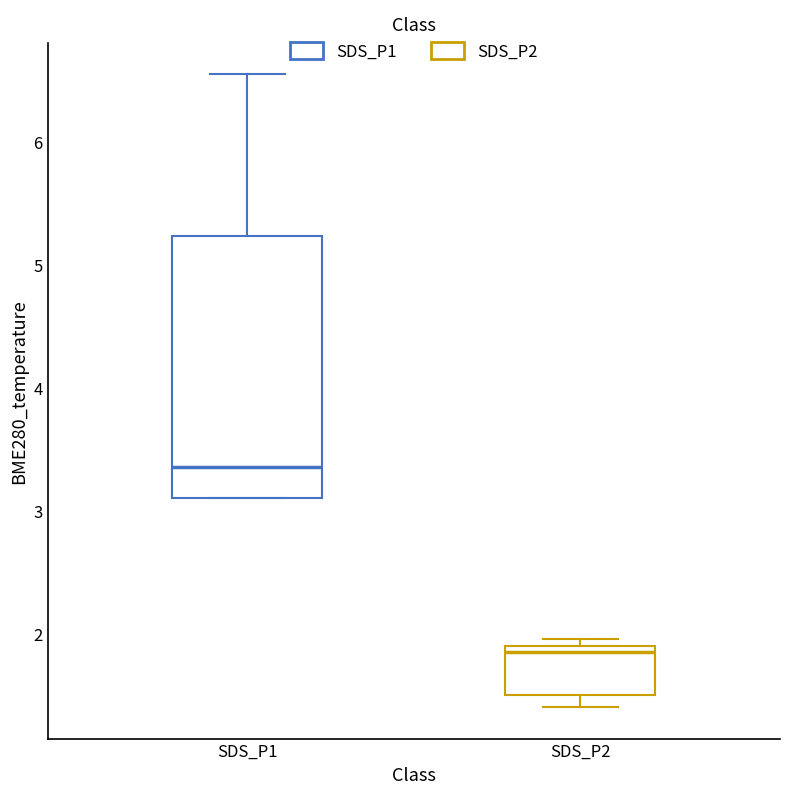

Which box is the tallest, from its lower edge to its upper edge?

SDS_P1